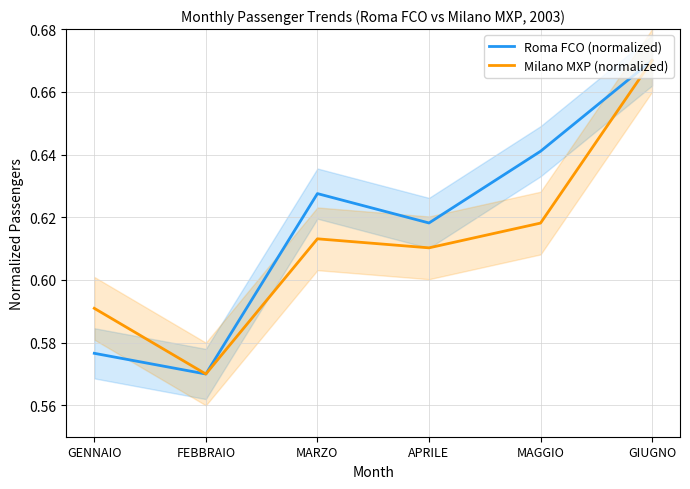

The Milano MXP (normalized) series shows 0.9 at MAGGIO. True or false?

False